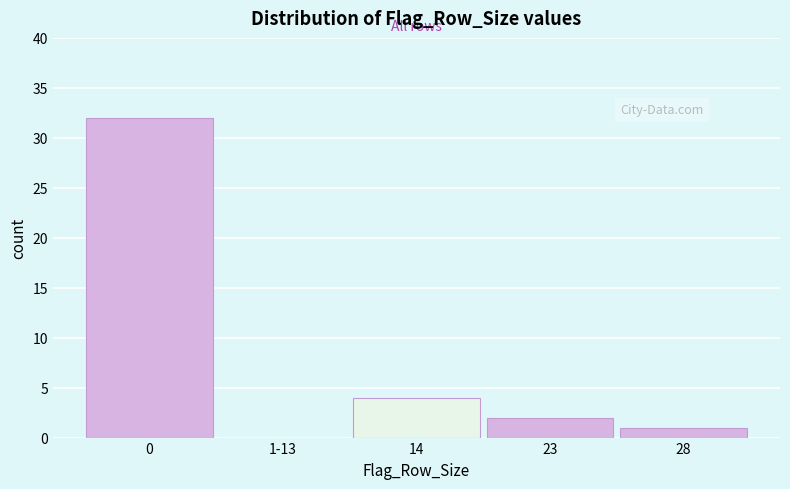

Reading left to right, transcribe all the data shown in this chart.

0=32	1-13=0	14=4	23=2	28=1